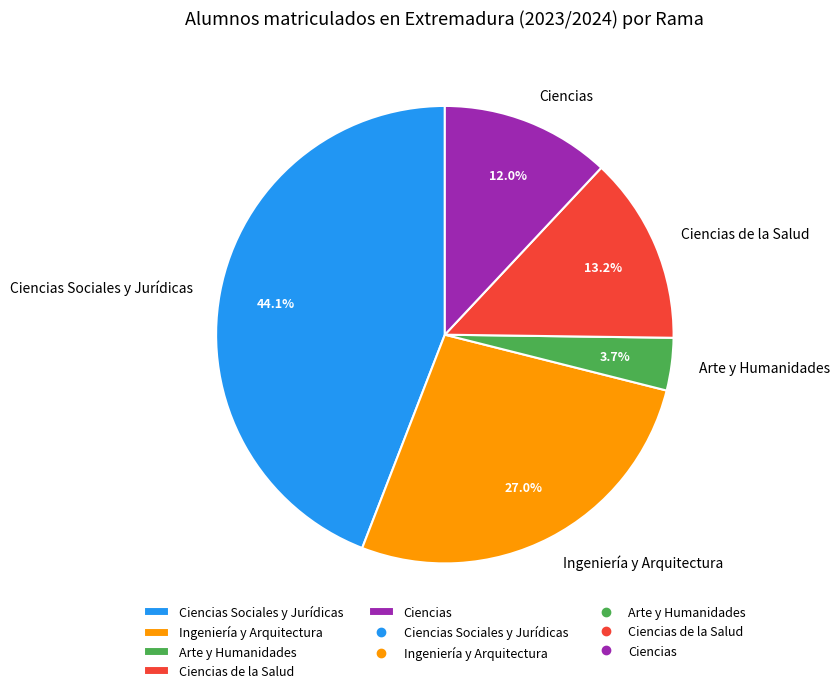

To the nearest percent, what is the combined percentage of Ingeniería y Arquitectura and Ciencias?

39%